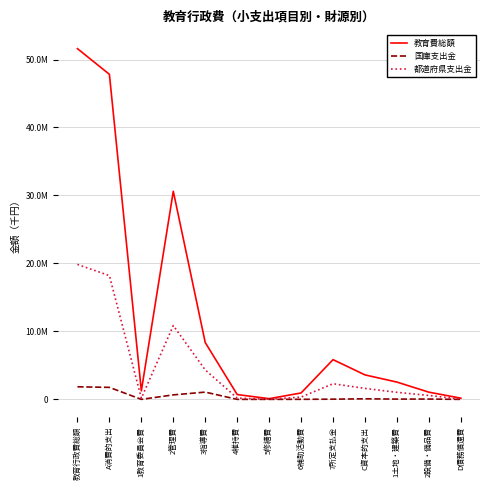

What is the maximum value shown in the chart?

51599725